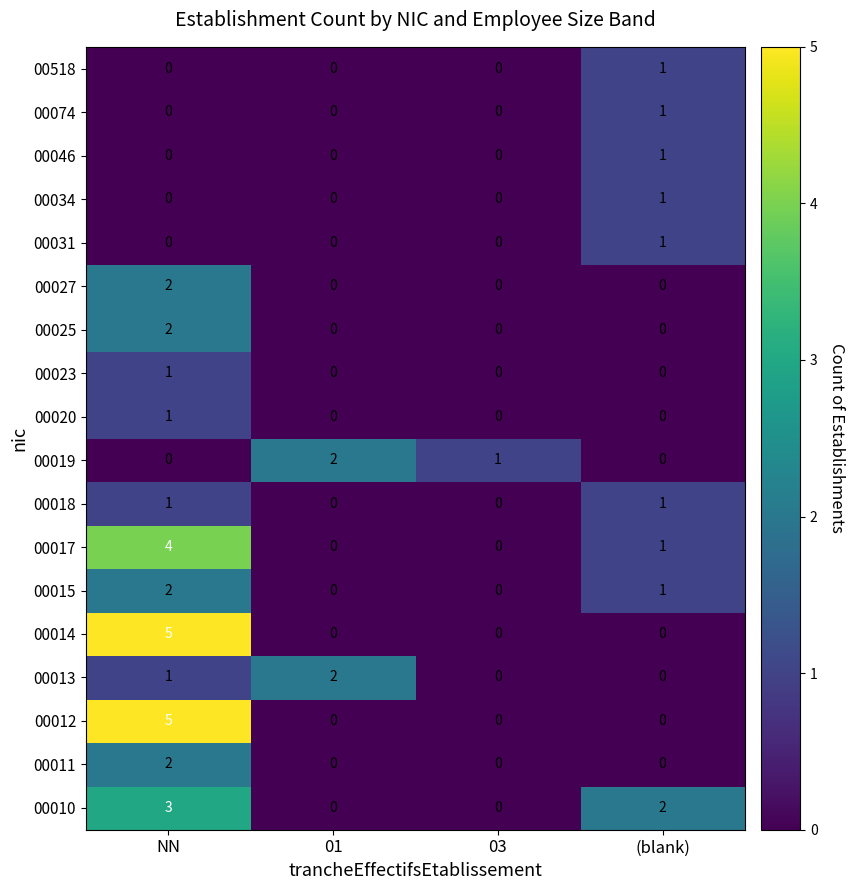

The 00011 series shows 2 at NN. True or false?

True